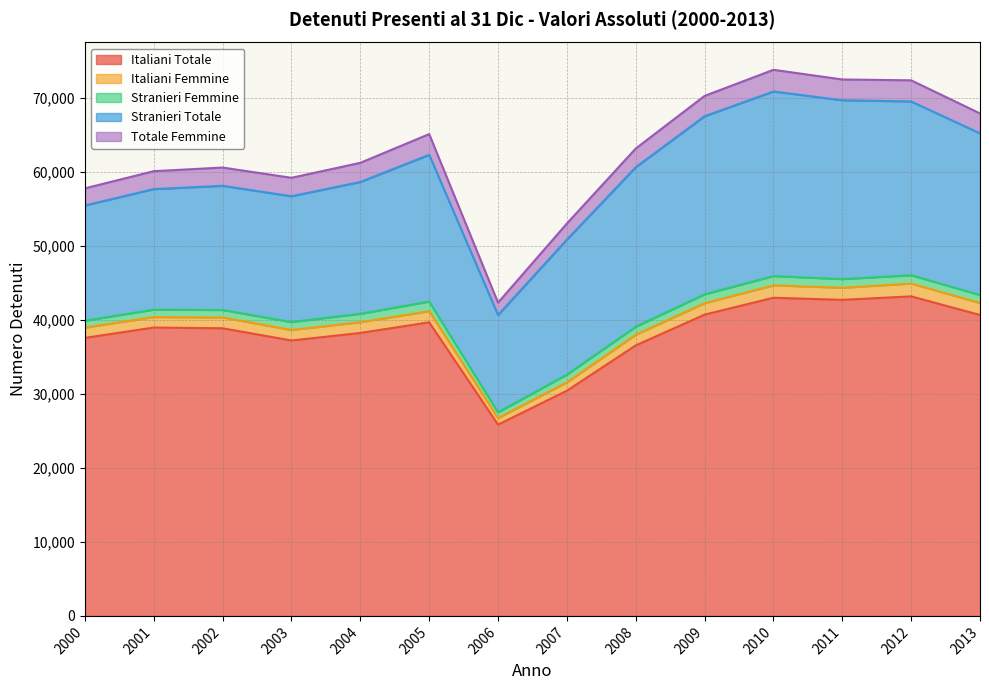

In Italiani Femmine, how many points are lower than both neighbors (excluding endpoints)?

3